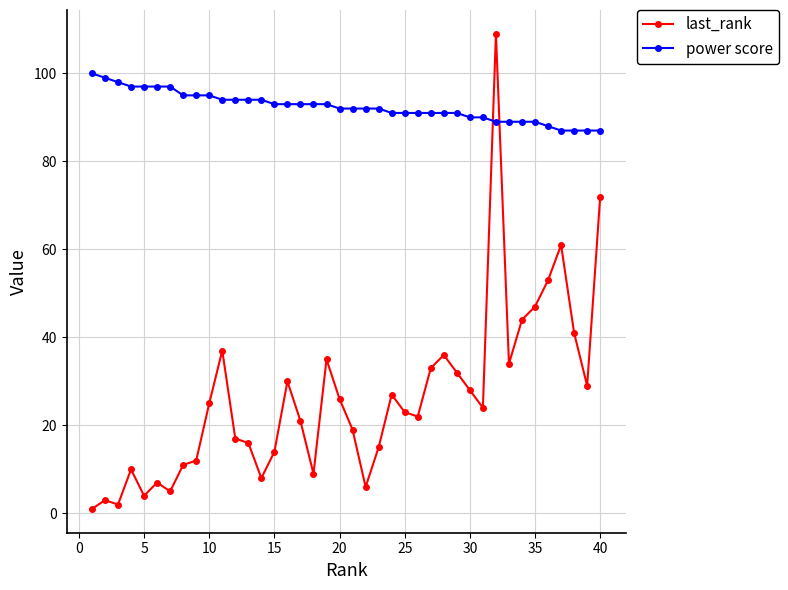

List the series in order of their peak value, lowest first.

power score, last_rank